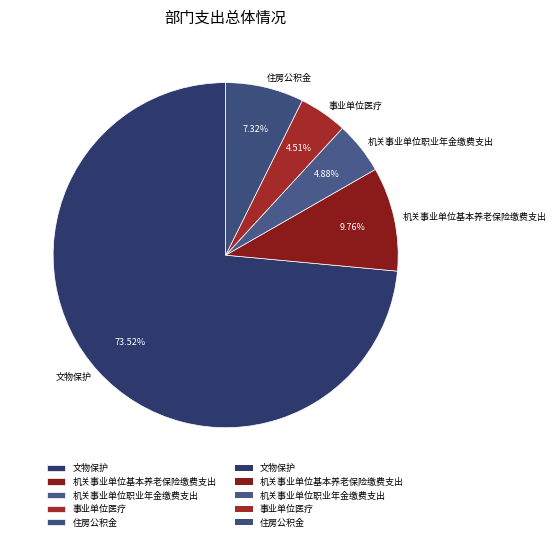

To the nearest percent, what is the average slice percentage?

20%